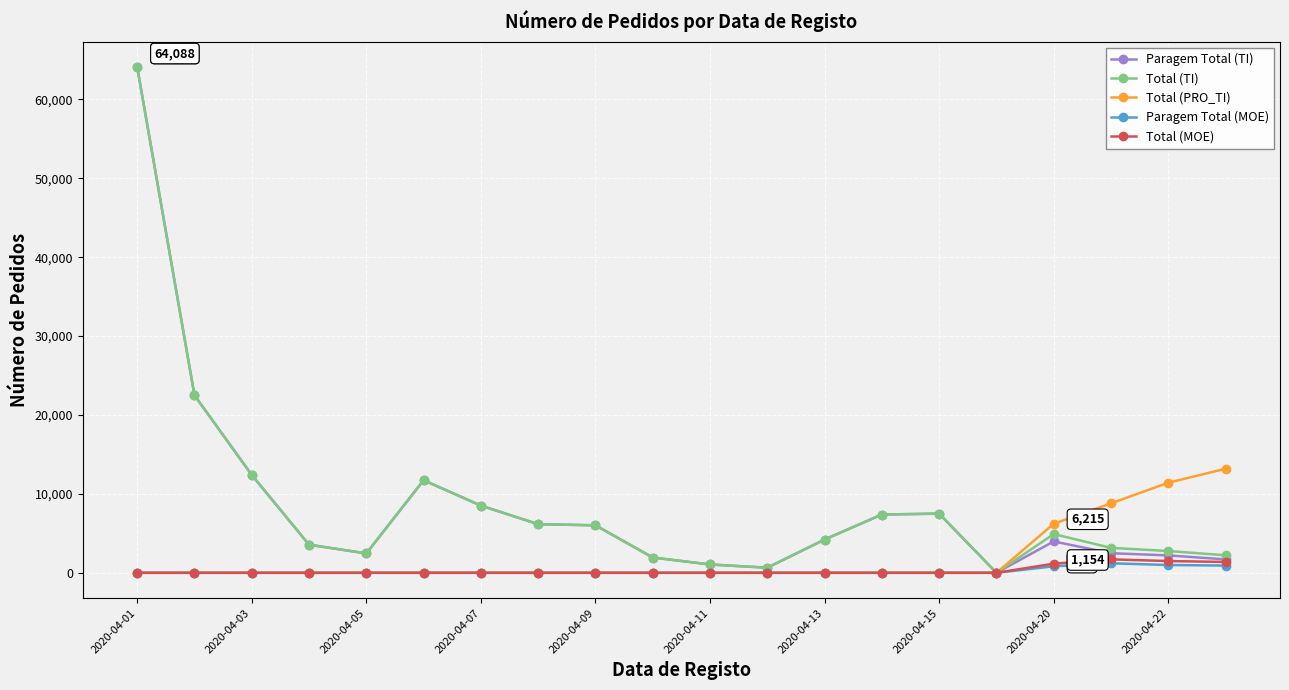

Count the number of categories in the chart.

20